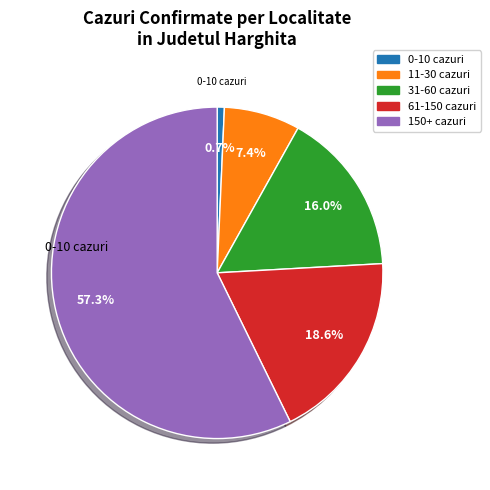

Is there any slice that represents more than half of the pie?

Yes